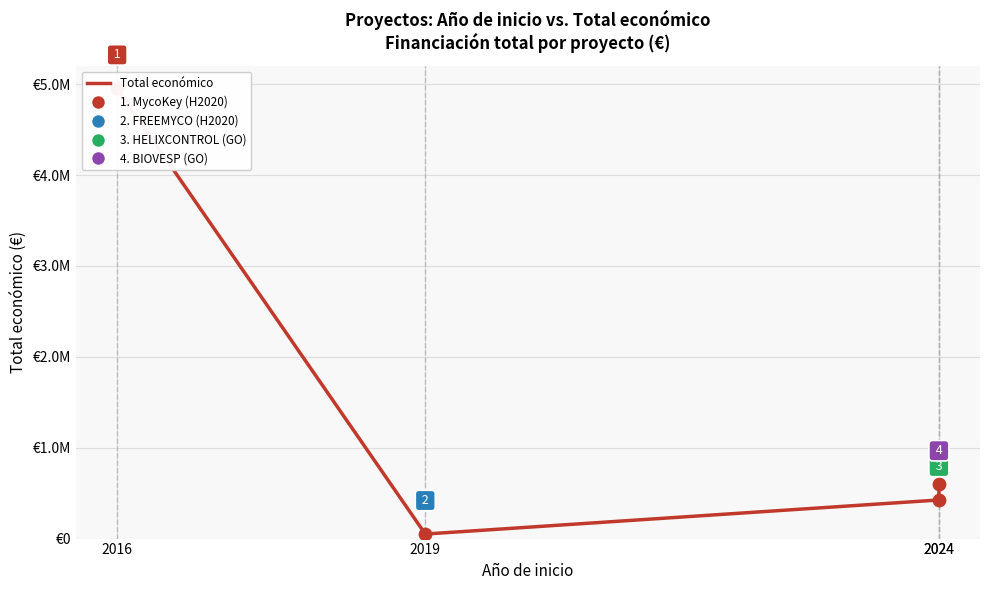

What is the change in value from 2019 to 2024?

+548139